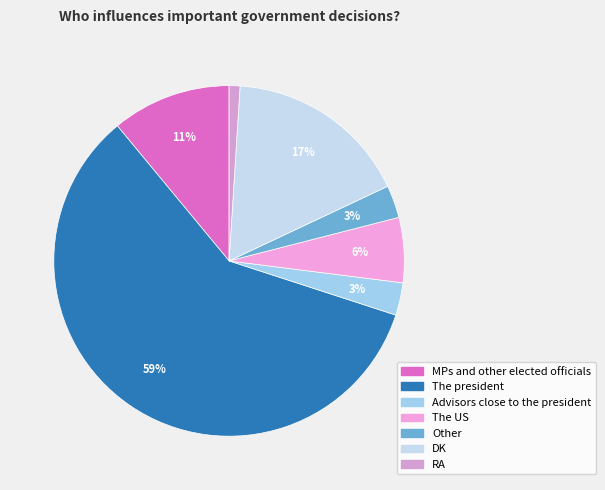

To the nearest percent, what is the combined percentage of MPs and other elected officials and DK?

28%